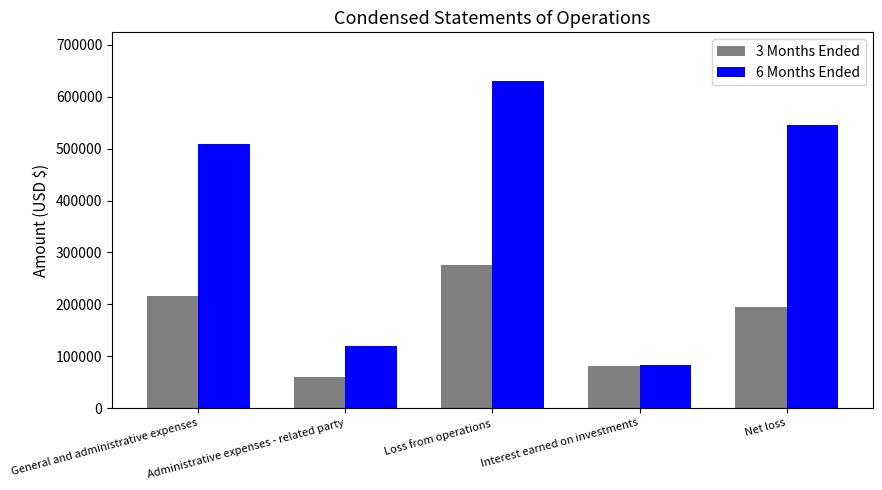

List the series in order of their peak value, highest first.

6 Months Ended, 3 Months Ended